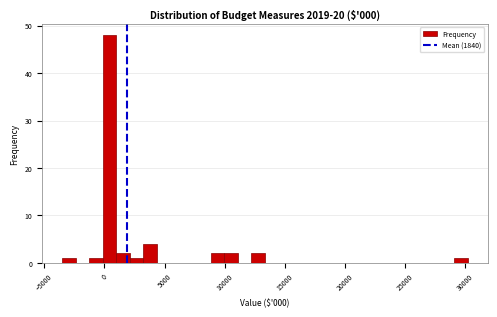

Around what value on the x-axis is the tallest bar? Give the approximate position of its centre, as read against the axis.

500